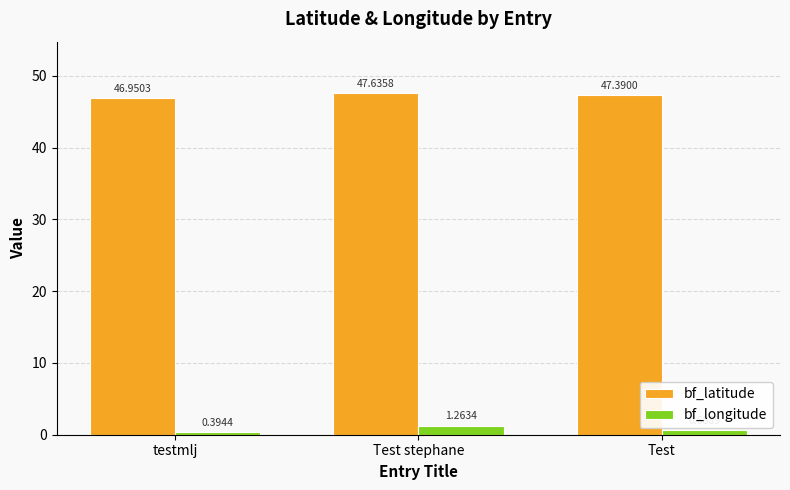

Rank the series at testmlj from highest to lowest value.

bf_latitude, bf_longitude